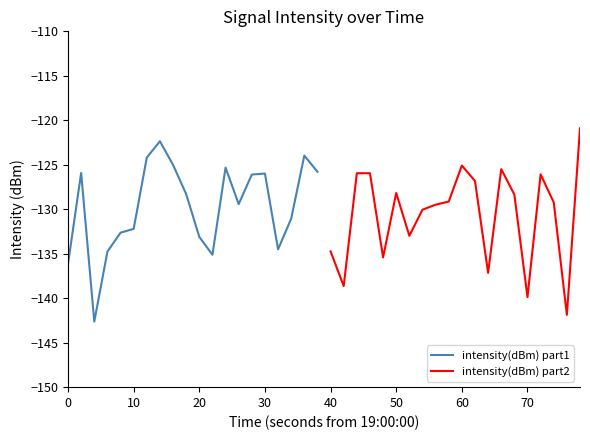

What is the minimum value for intensity(dBm) part1?

-142.6